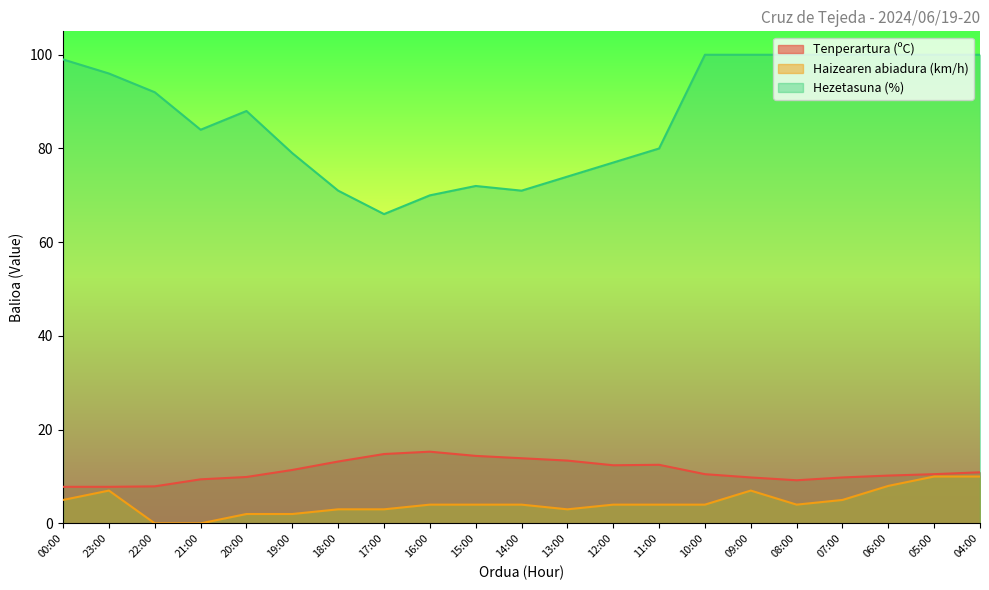

Which label corresponds to the smallest value in the chart?

22:00